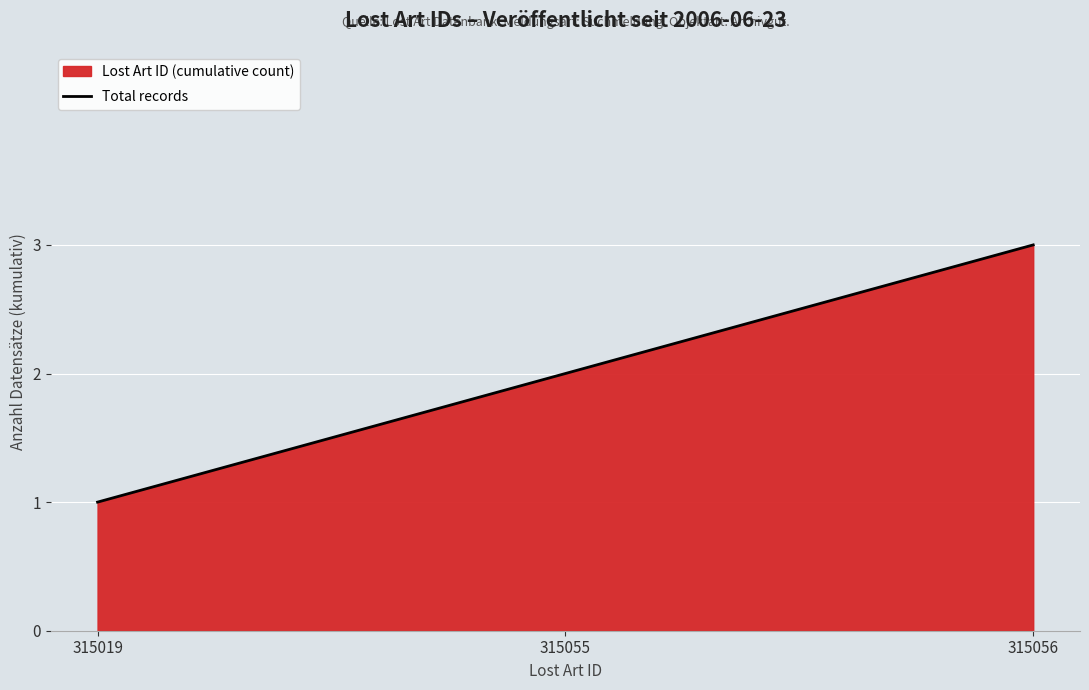

Approximately how many times larger is the value at 315019 compared to 315056?

0.3